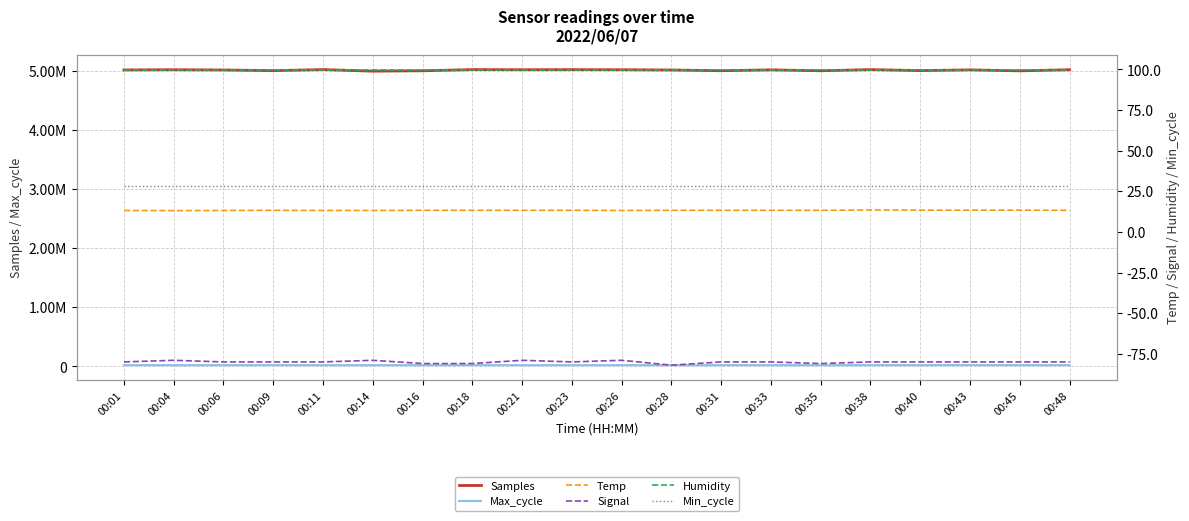

True or false: Samples has a value of 5015536.0 at 00:23.

True